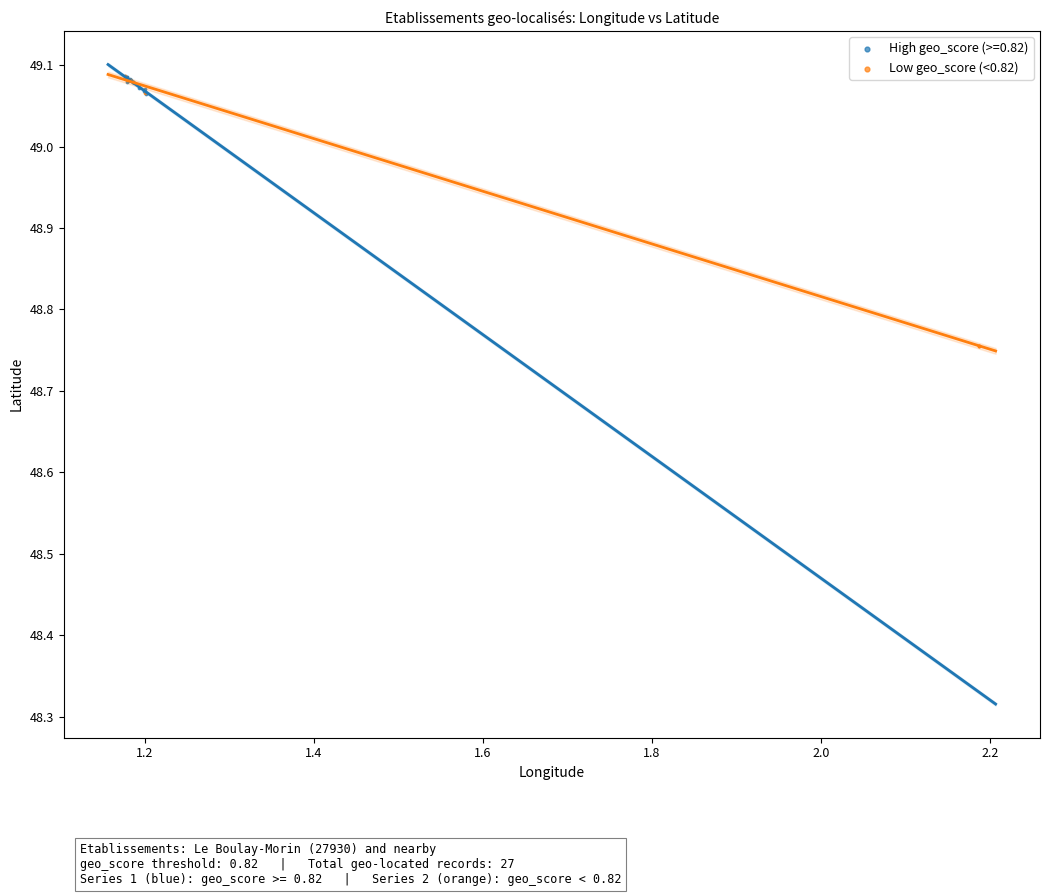

Which series has the largest Y range (max minus min)?

Low geo_score (<0.82)